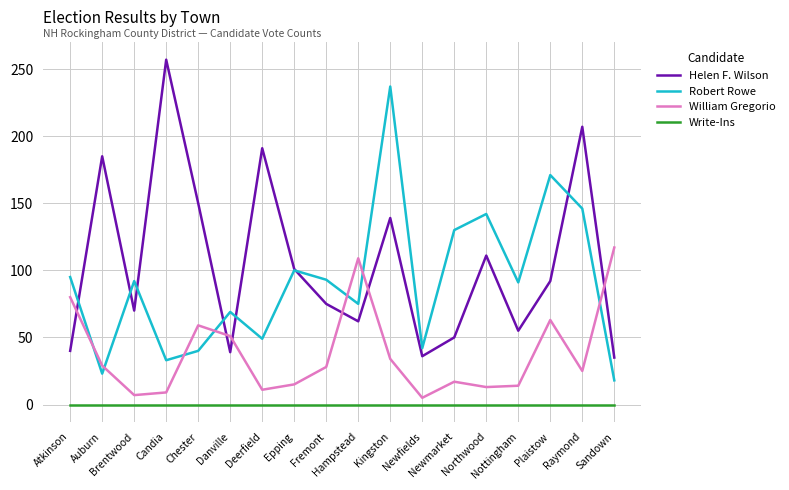

List the series in order of their peak value, highest first.

Helen F. Wilson, Robert Rowe, William Gregorio, Write-Ins